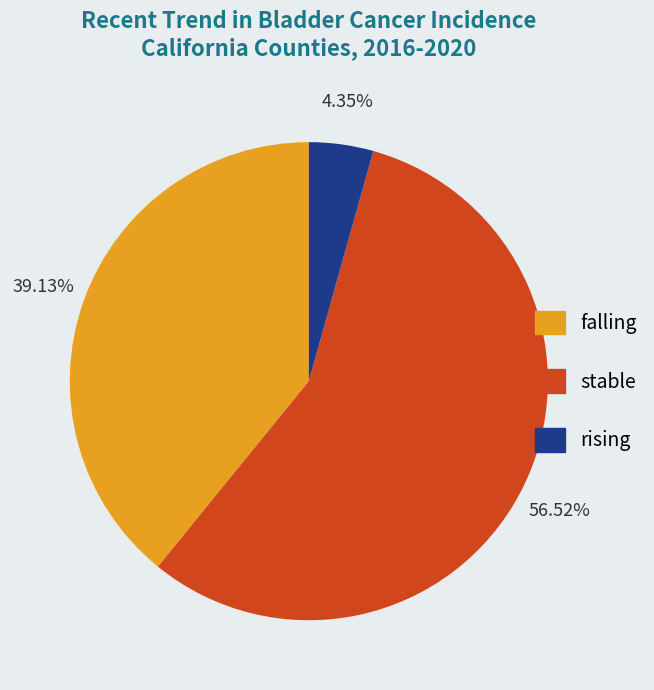

Rank the categories by value from lowest to highest.

rising, falling, stable